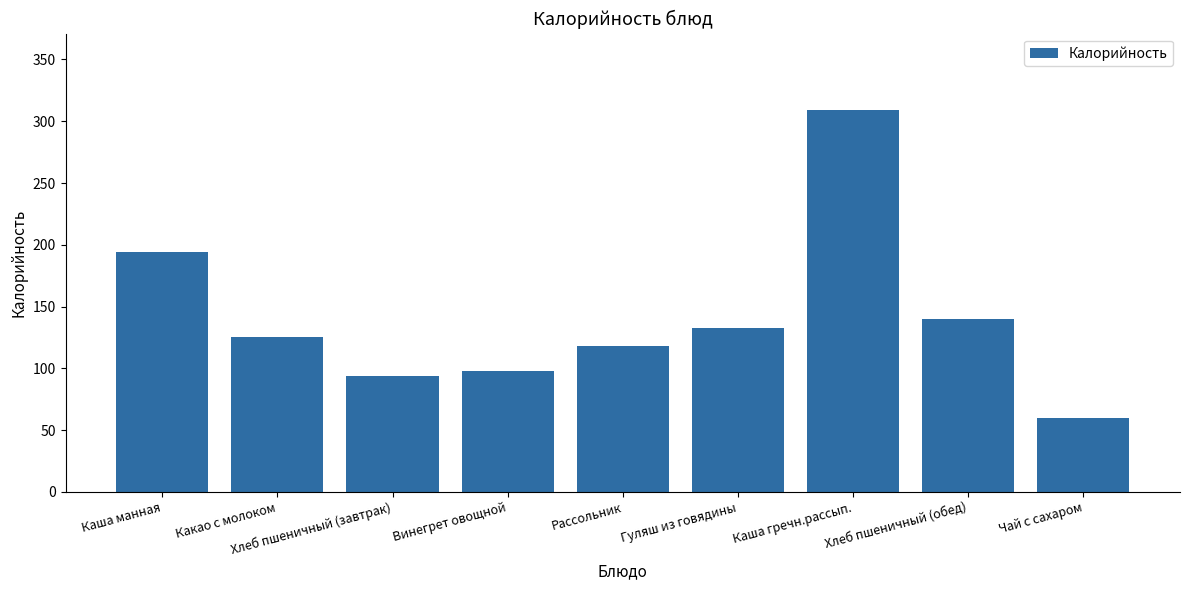

Where does the data first go above 125?

Каша манная